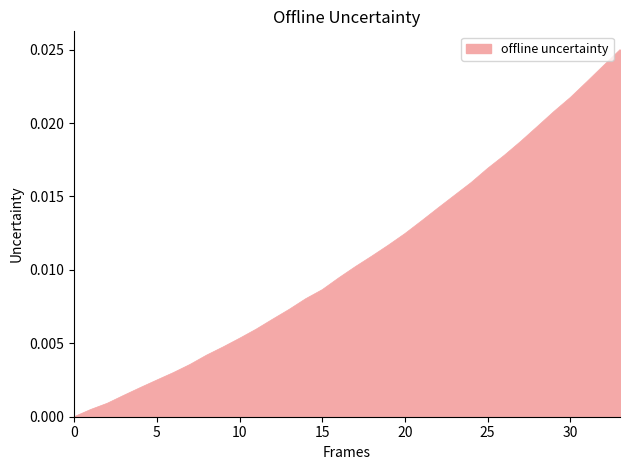

How many values exceed 0?

33